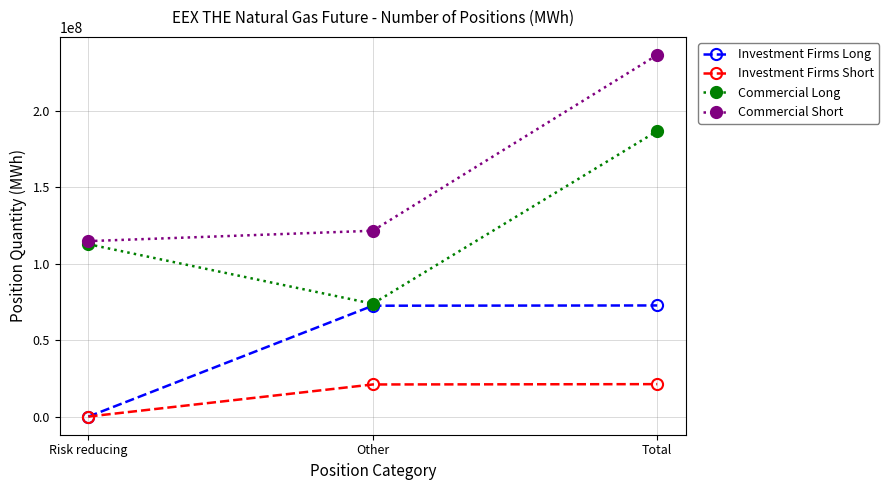

Where is Commercial Long nearest to the value 130247417?

Risk reducing